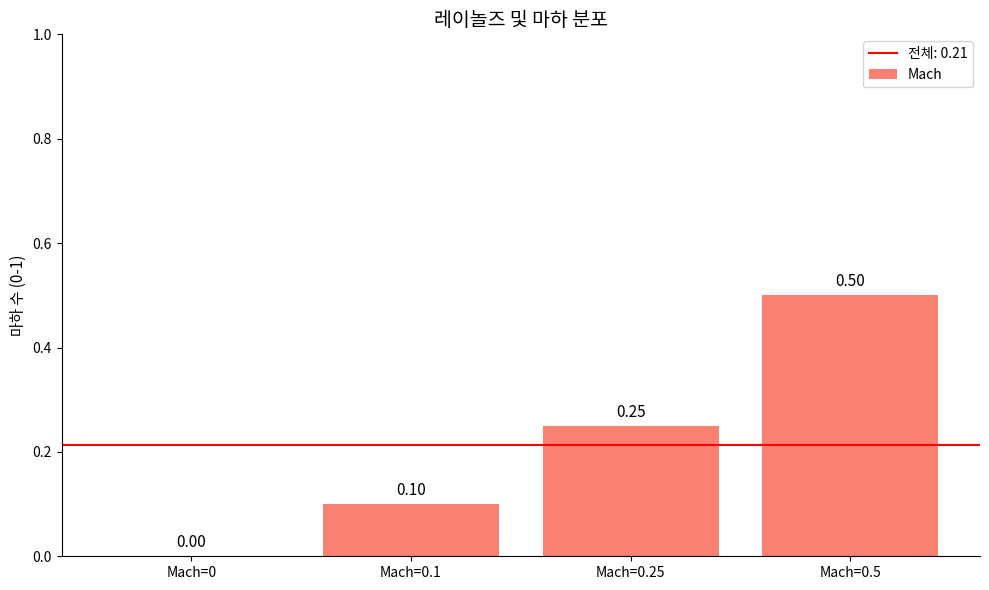

What is the sum of the values at Mach=0.1 and Mach=0.5?

0.6